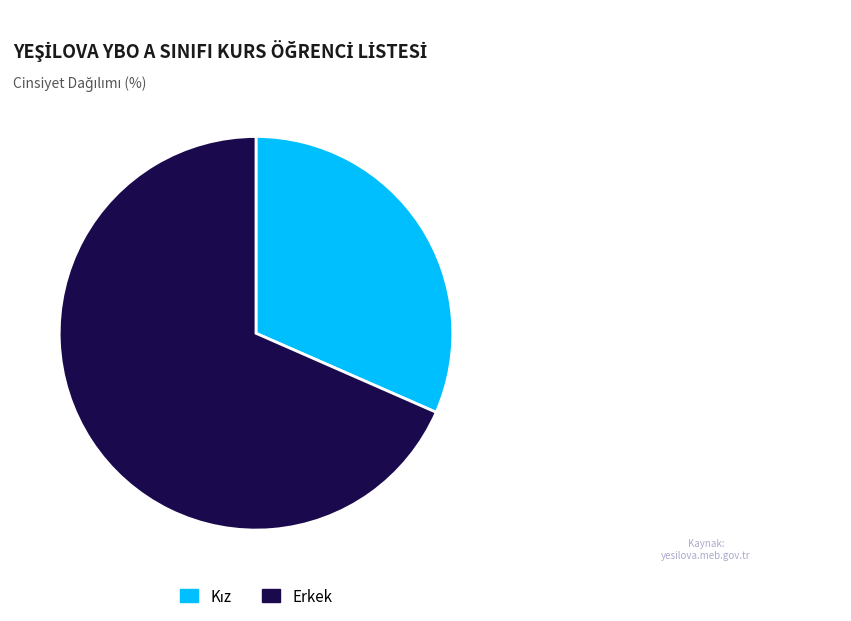

Count the number of slices in the pie.

2